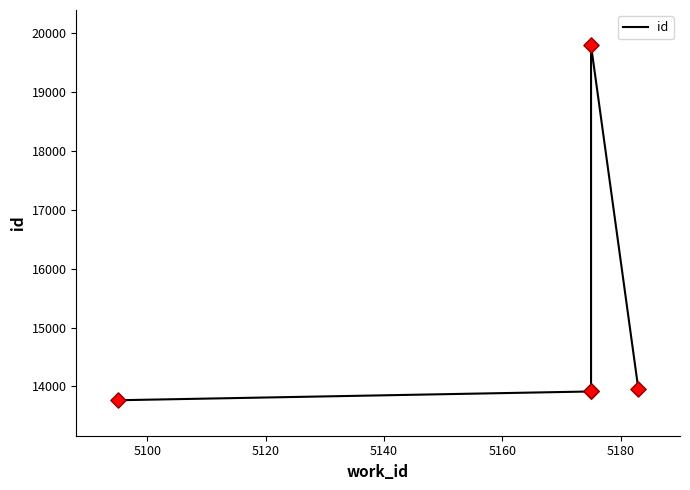

Which has a higher value, 5100 or 5140?

5140